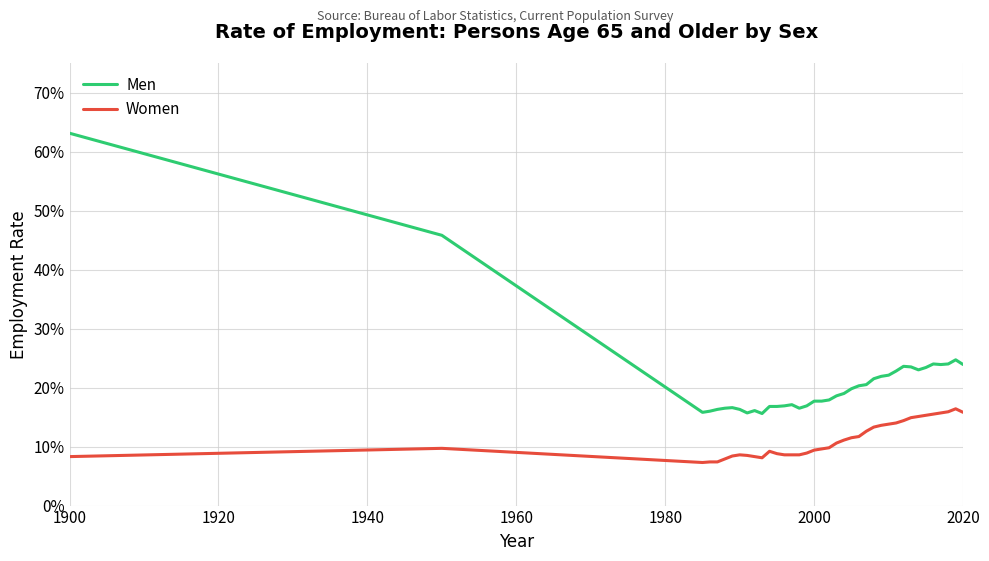

Reading left to right, transcribe all the data shown in this chart.

Men: 0.6	0.5	0.2	0.2	0.2	0.2	0.2	0.2	0.2	0.2	0.2	0.2	0.2	0.2	0.2	0.2	0.2	0.2	0.2	0.2	0.2	0.2	0.2	0.2	0.2	0.2	0.2	0.2	0.2	0.2	0.2	0.2	0.2	0.2	0.2	0.2	0.2	0.2
Women: 0.1	0.1	0.1	0.1	0.1	0.1	0.1	0.1	0.1	0.1	0.1	0.1	0.1	0.1	0.1	0.1	0.1	0.1	0.1	0.1	0.1	0.1	0.1	0.1	0.1	0.1	0.1	0.1	0.1	0.1	0.1	0.2	0.2	0.2	0.2	0.2	0.2	0.2